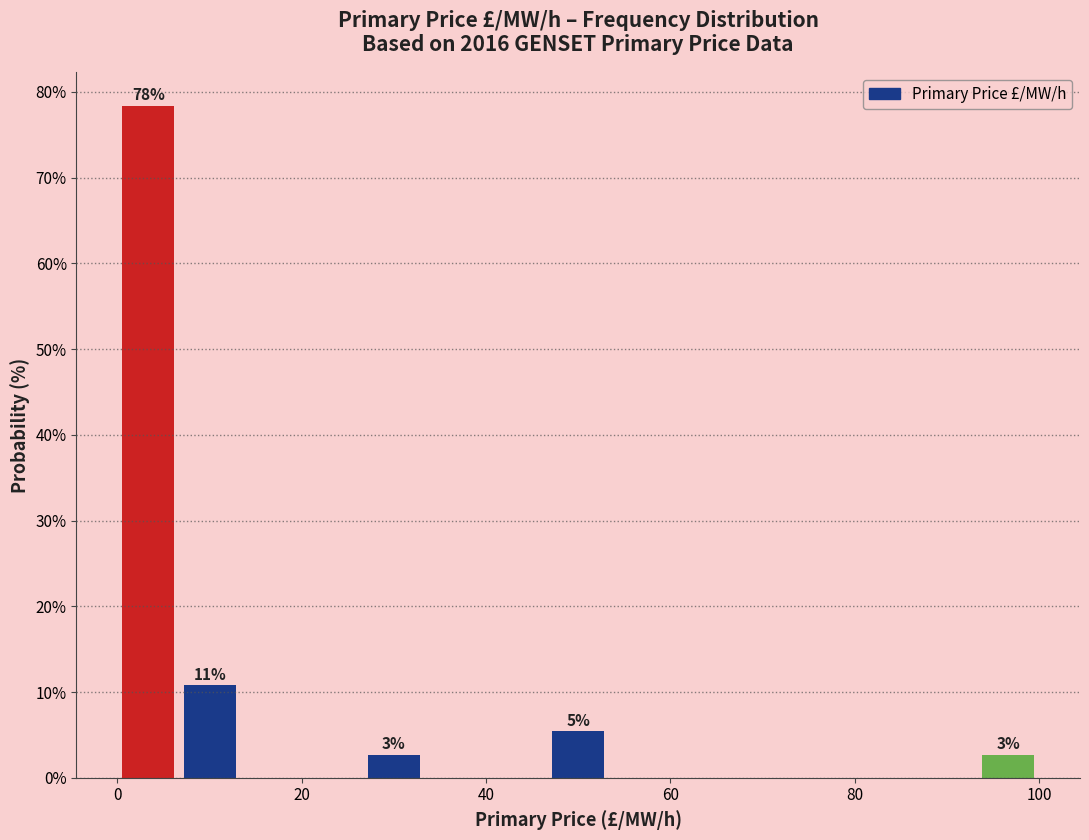

Read against the x-axis, roughly where is the centre of the tallest bar?

4